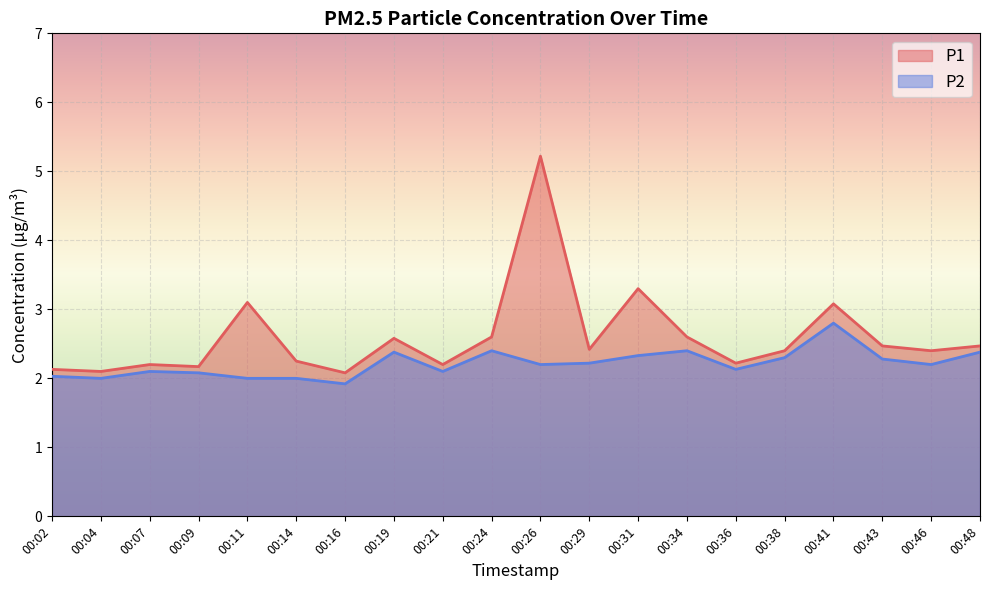

What value does the P1 series have at 00:21?

2.2